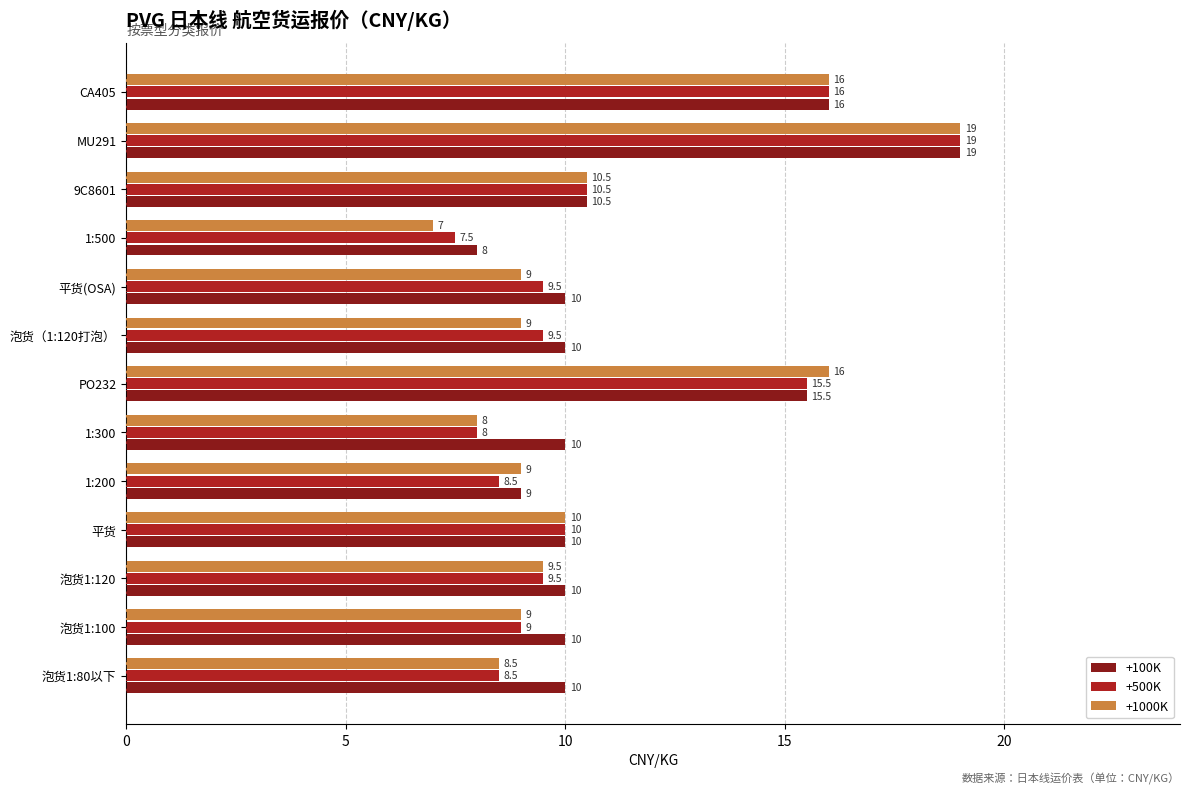

What are all the series names shown in the legend?

+100K, +500K, +1000K